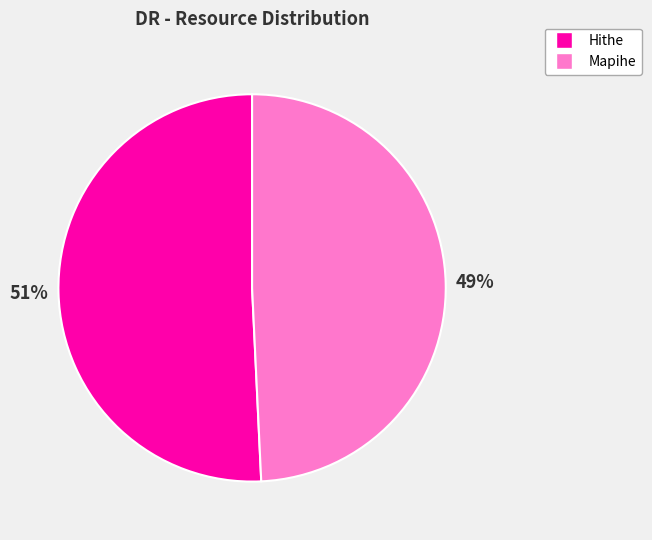

To the nearest percent, what is the average slice percentage?

50%